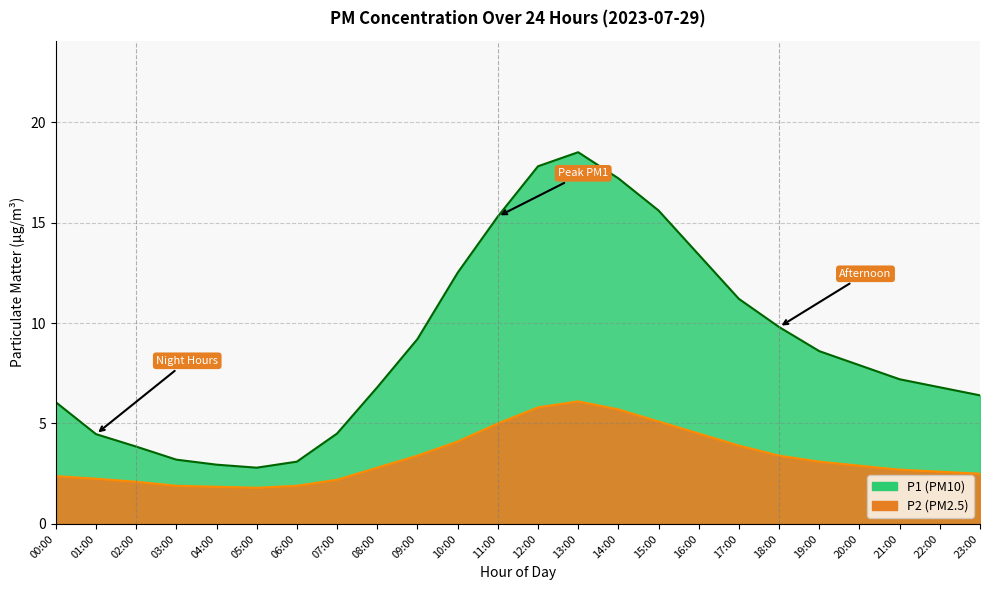

At which label does P1 first exceed 7?

09:00